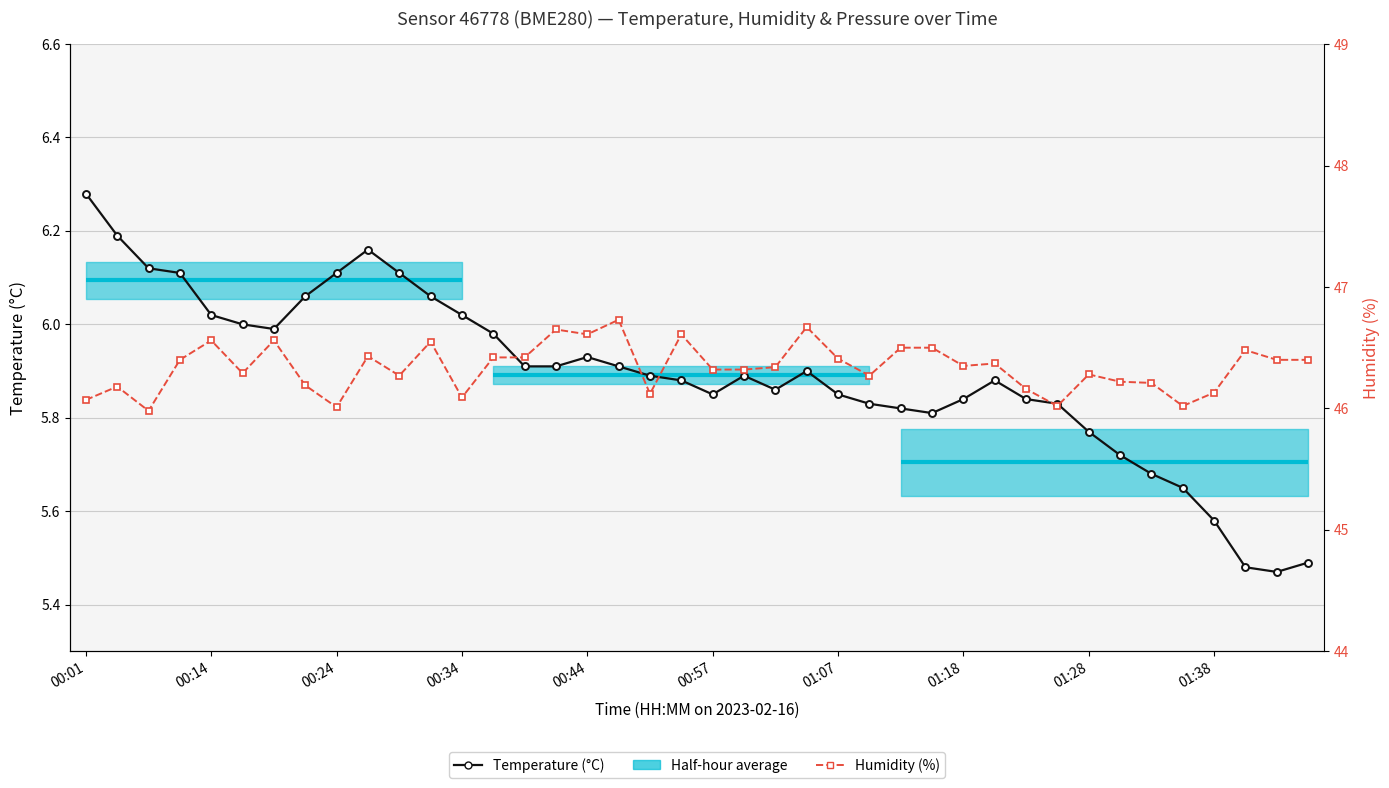

What is the average value of the Temperature (°C) series?

5.9